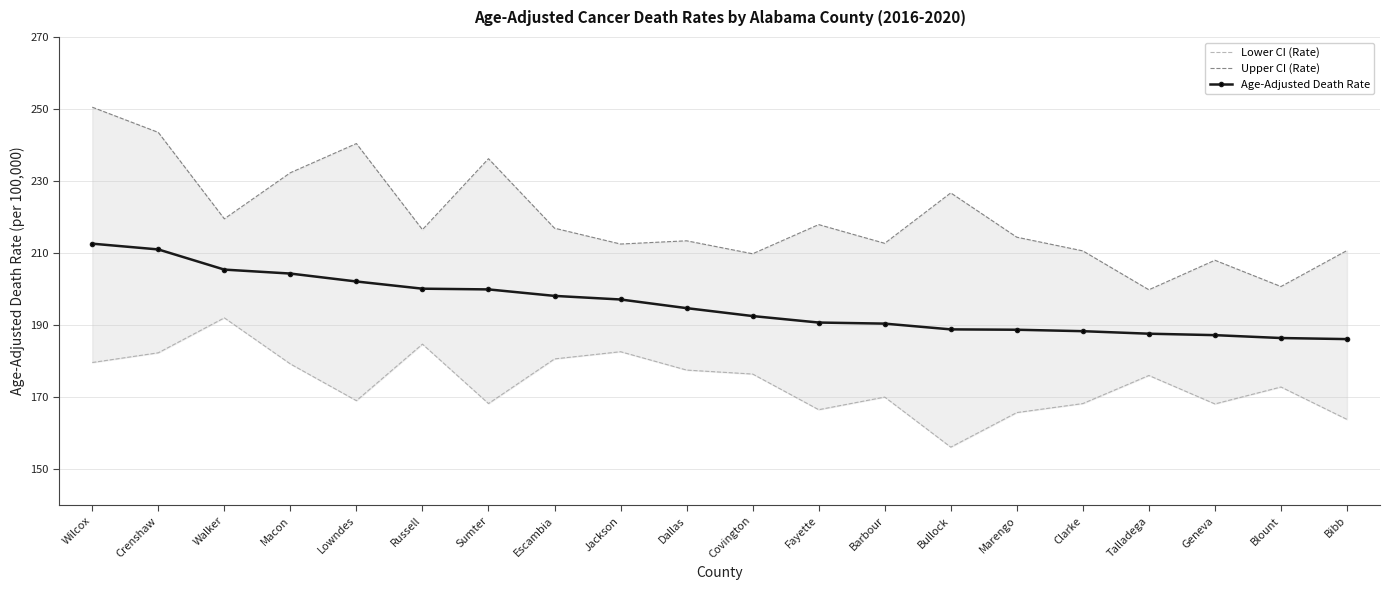

What is the lowest value of the Age-Adjusted Death Rate series?

186.1